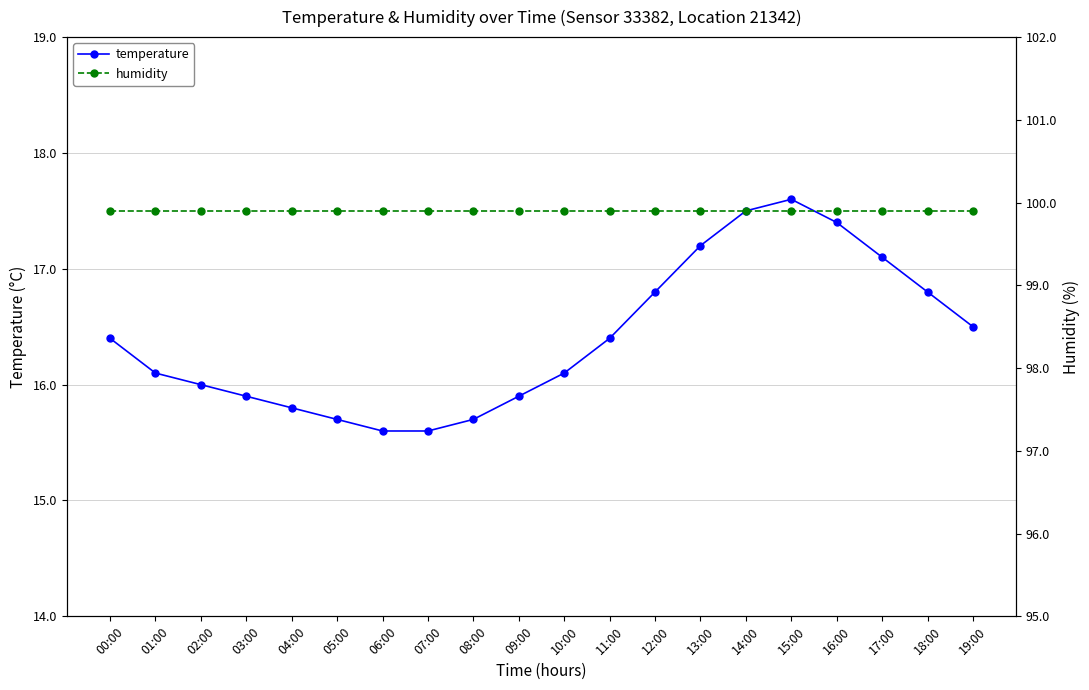

What position from the left is 07:00?

8